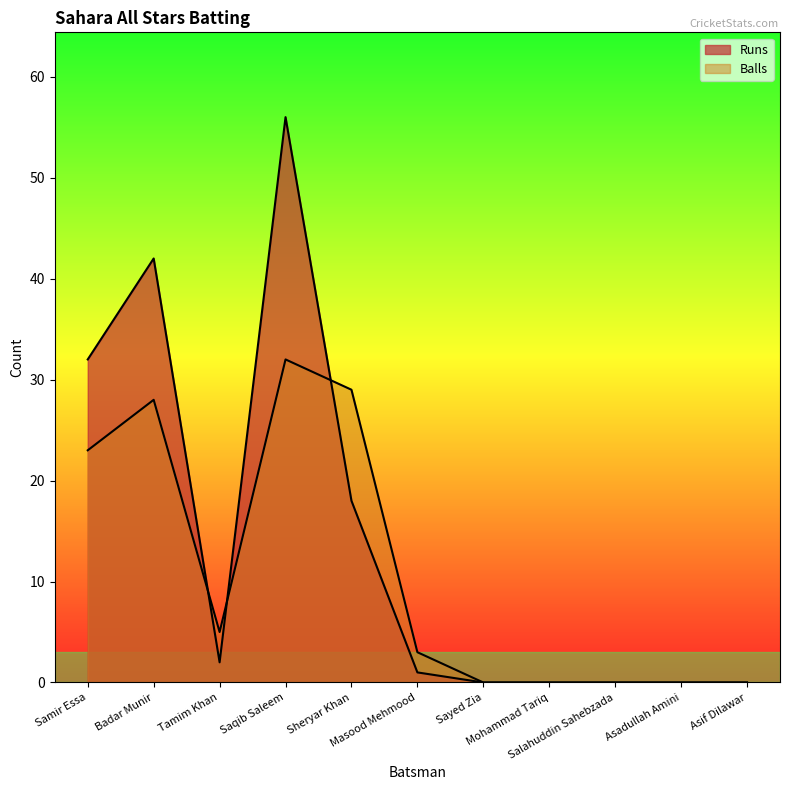

Where is the first local minimum for Runs?

Tamim Khan